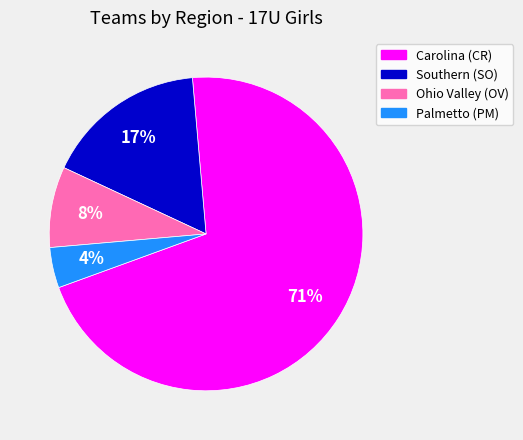

How many segments does this pie chart have?

4